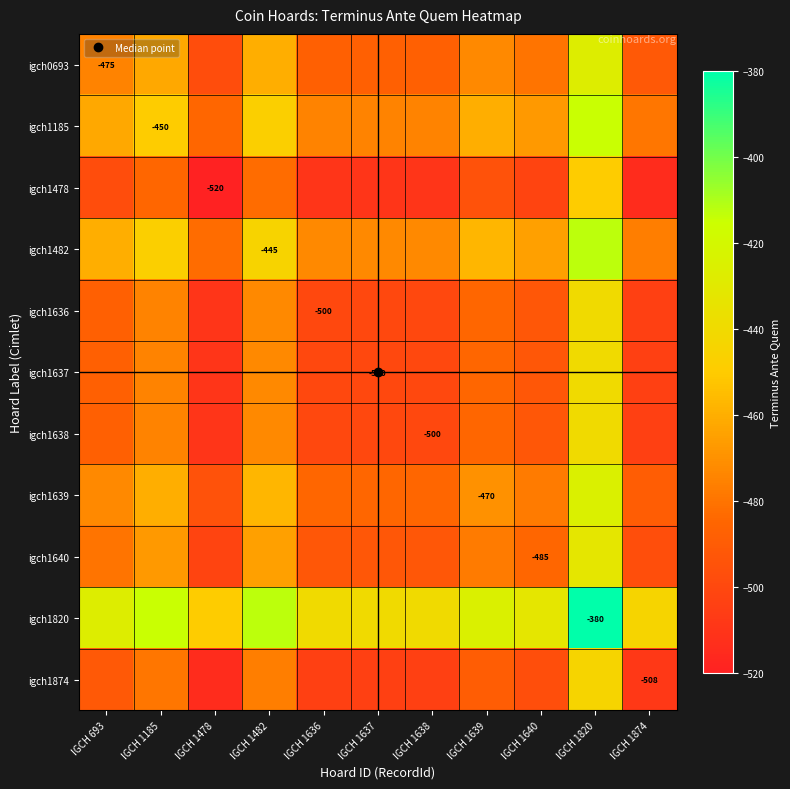

Which category has the highest value across all series?

IGCH 1820